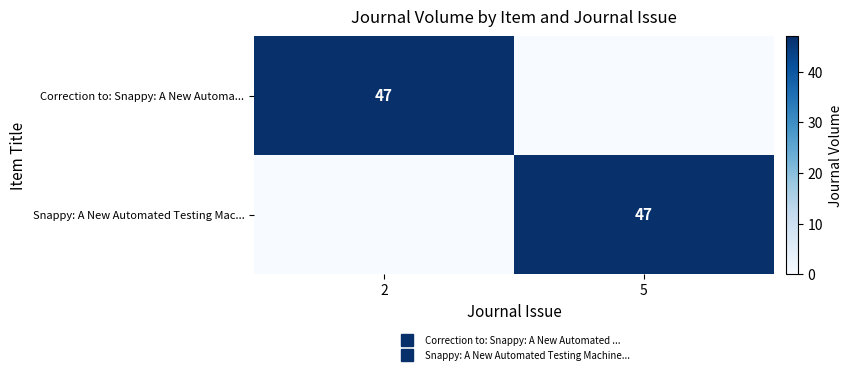

Which has a higher value, 2 or 5?

2